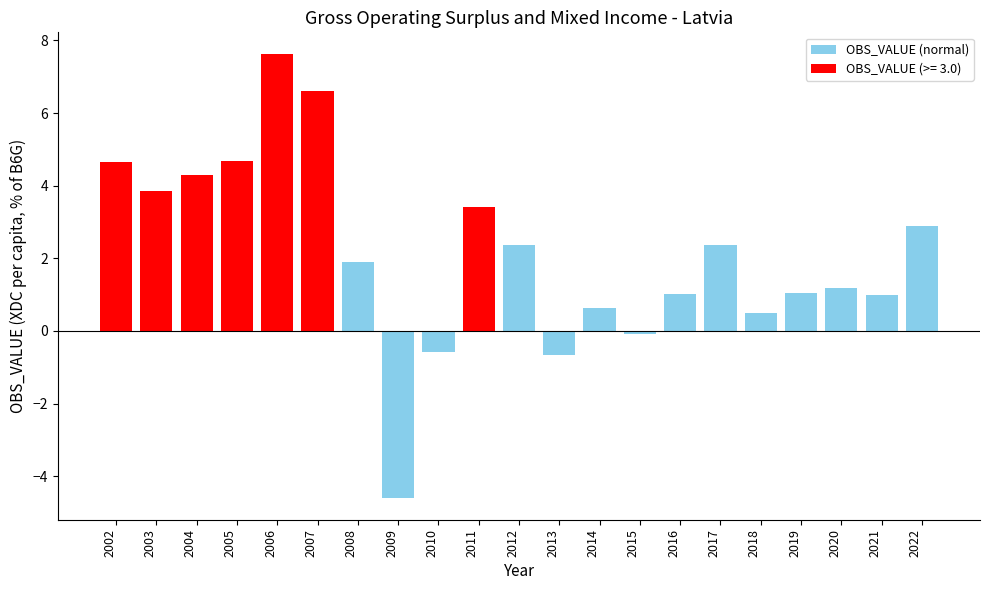

Are the bars horizontal?

No